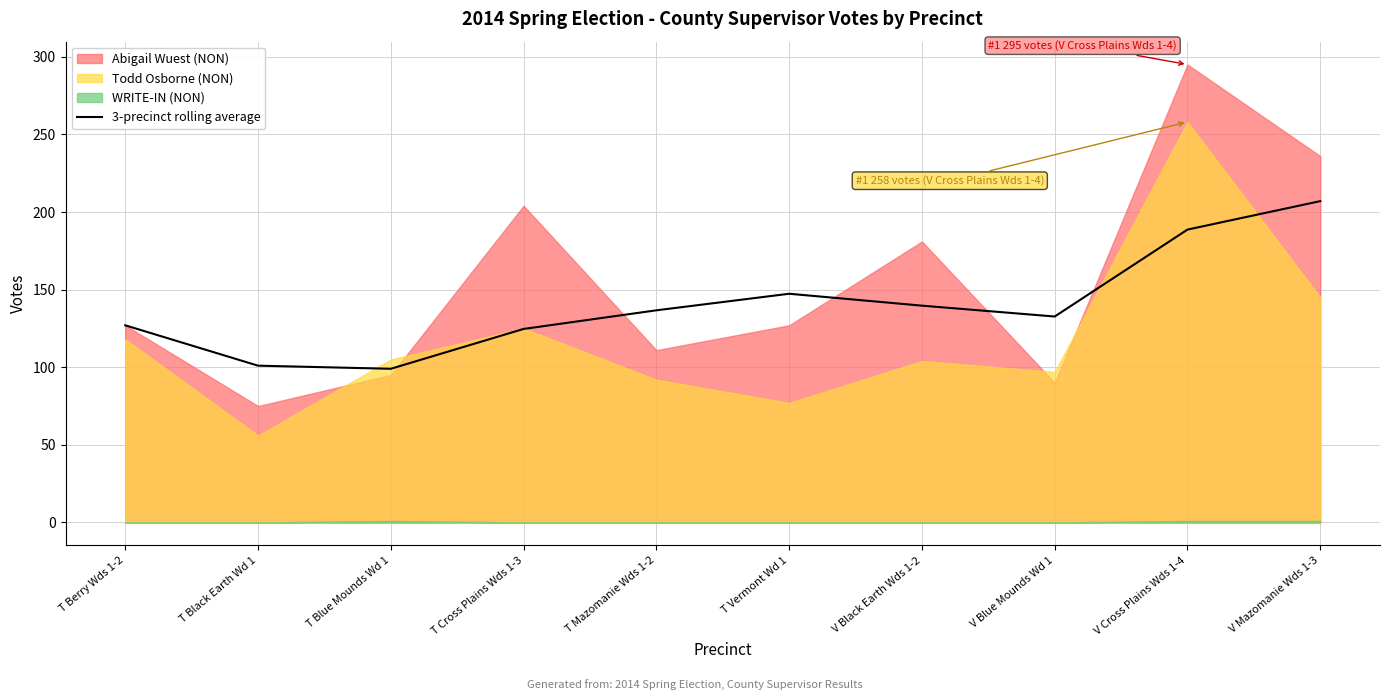

What is the change in value from T Berry Wds 1-2 to T Mazomanie Wds 1-2?

+9.7